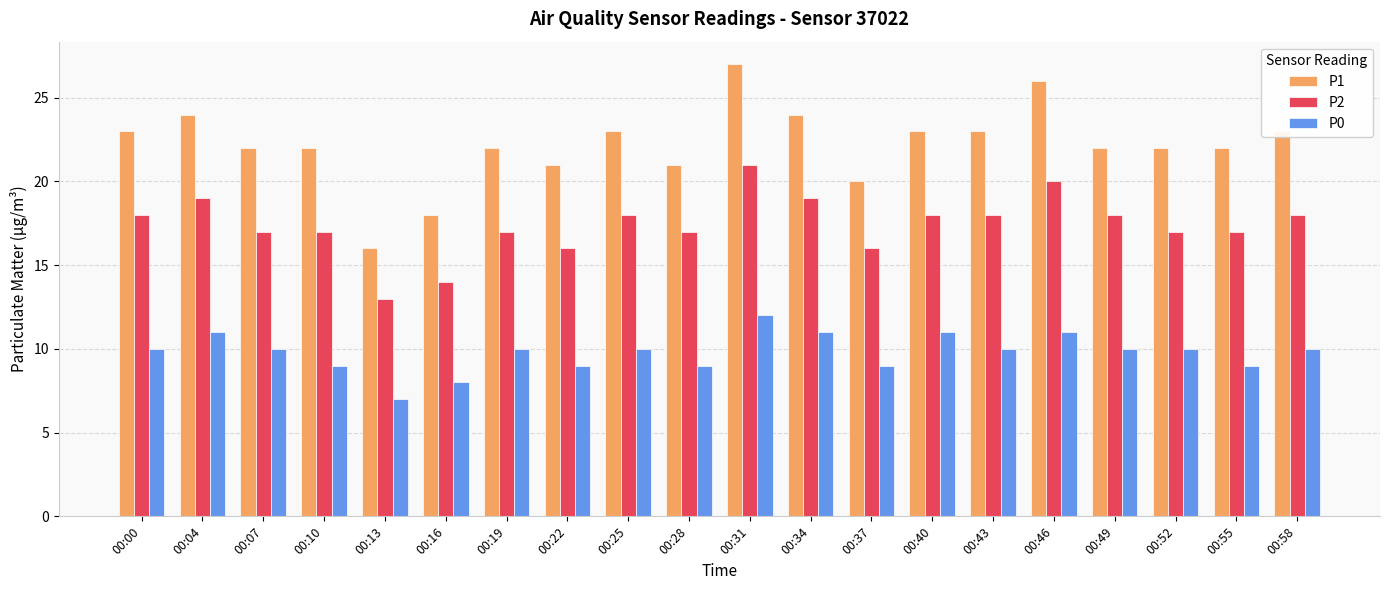

Is the value of P2 at 00:37 greater than the value of P1 at 00:19?

No